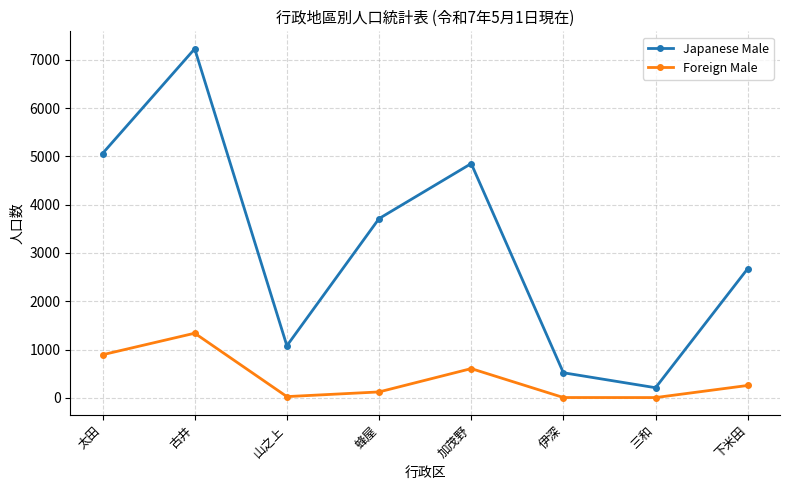

What is the highest value of the Foreign Male series?

1338